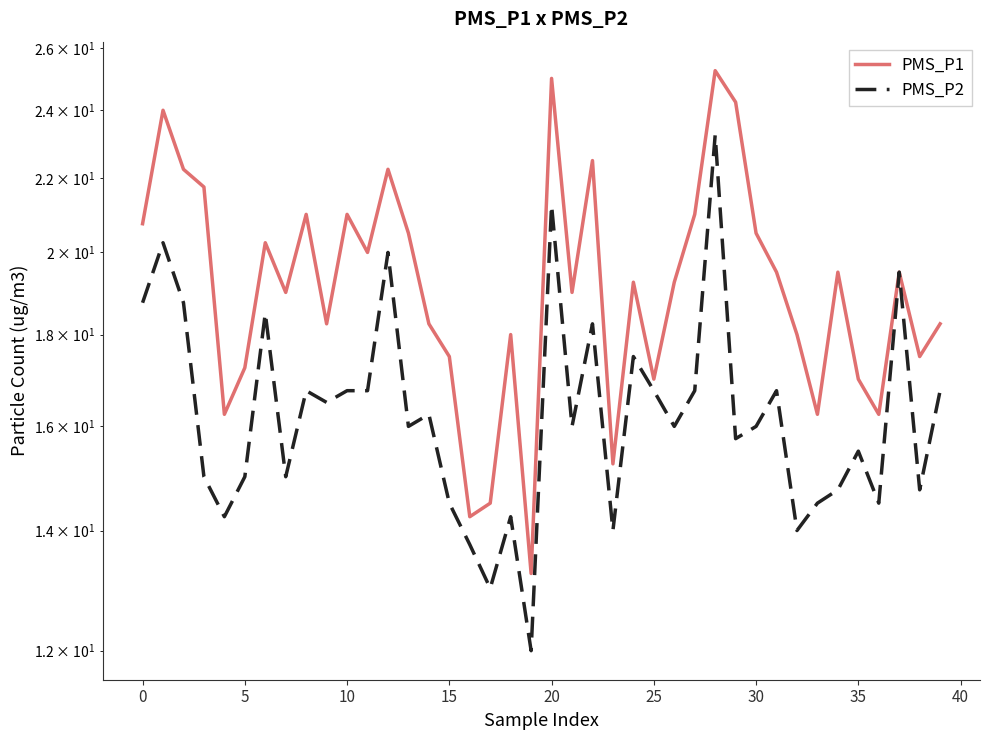

At which category is the sum across all series the highest?

28